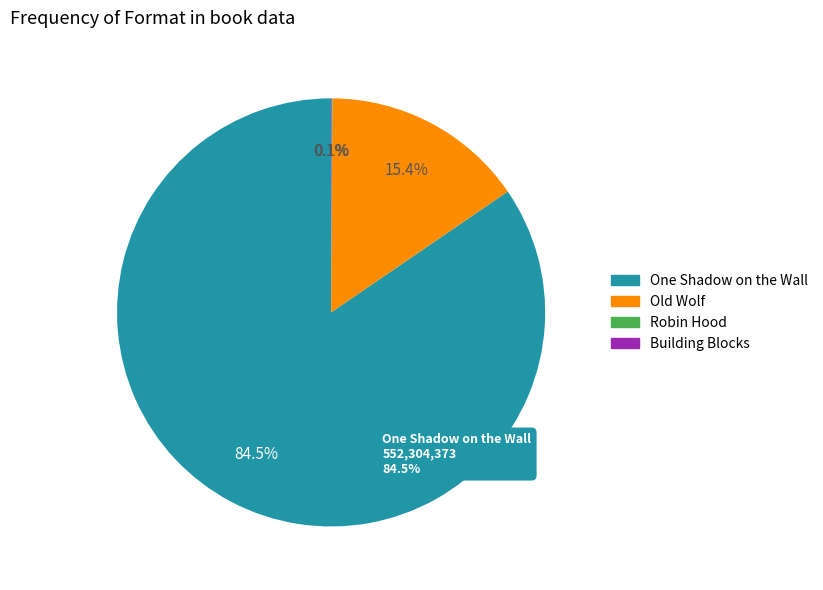

Is it true that Robin Hood is 0% of the pie?

True